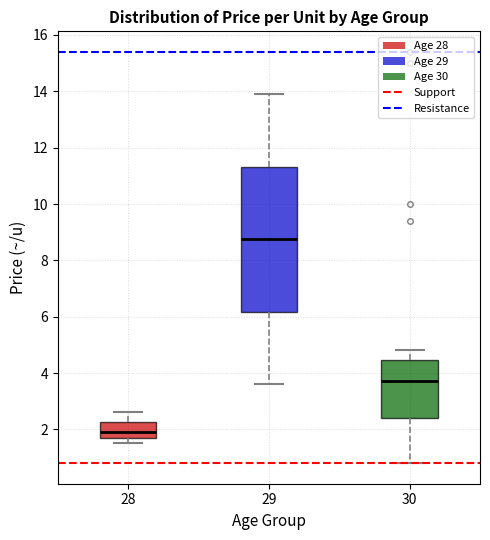

Which box's median line is the highest?

29